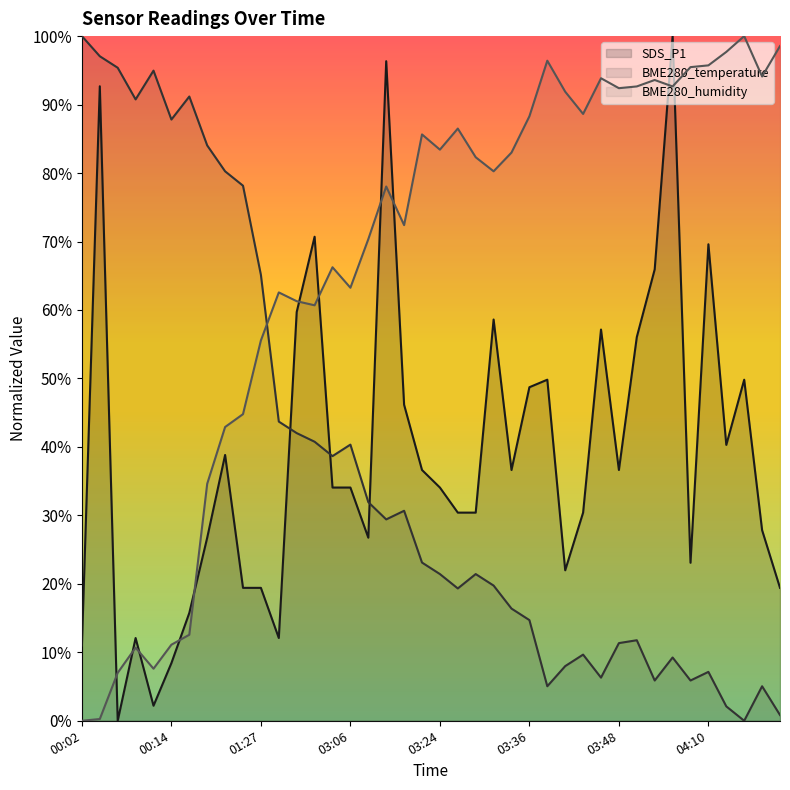

True or false: BME280_humidity has a value of 95.5 at 04:08.

True